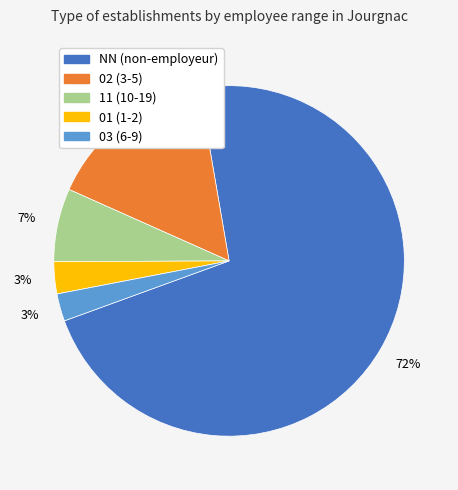

Which has a higher value, 11 or NN?

NN